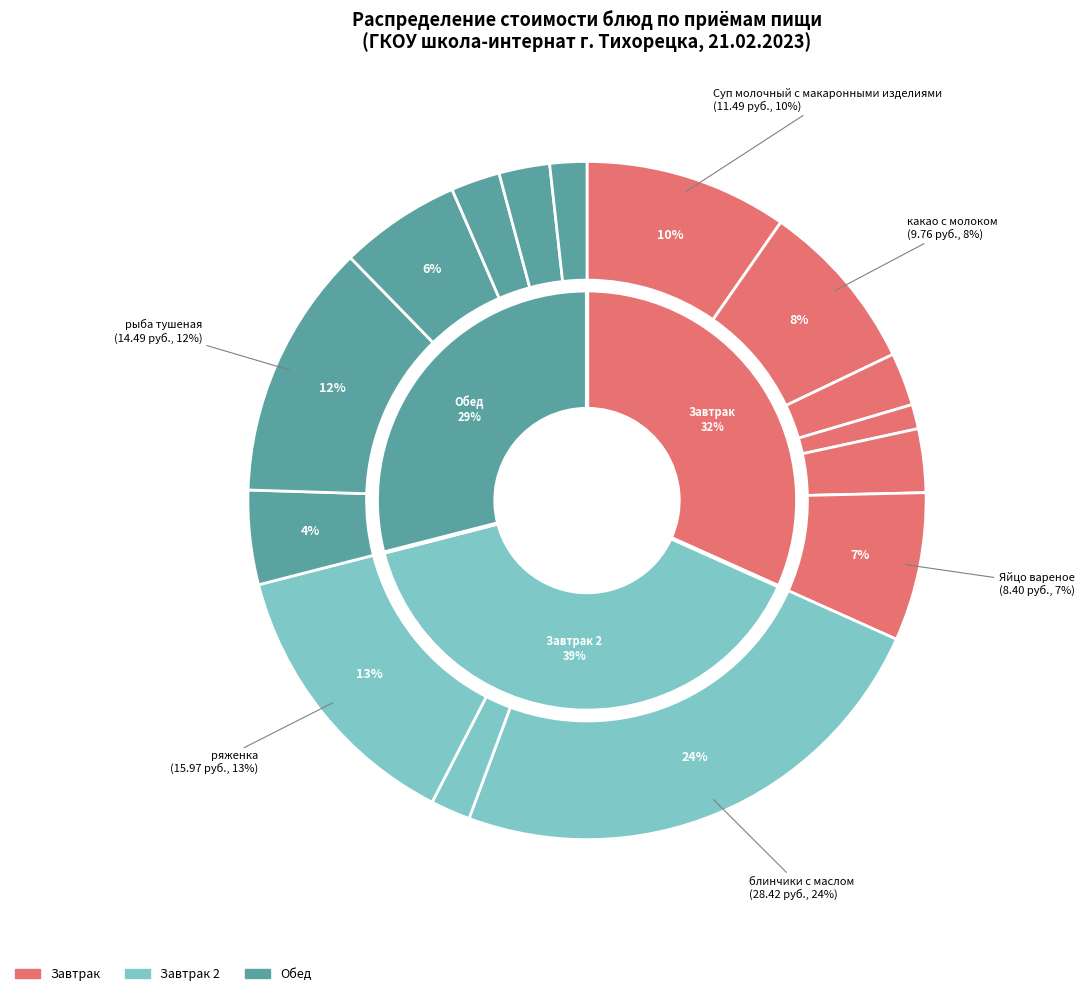

Which slice is the largest?

блинчики с маслом